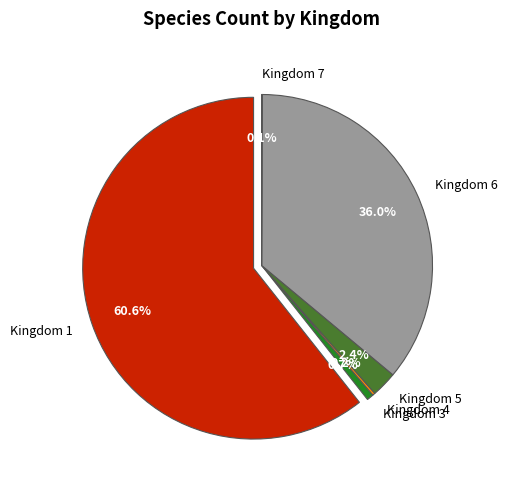

What is the smallest slice in the pie chart?

7